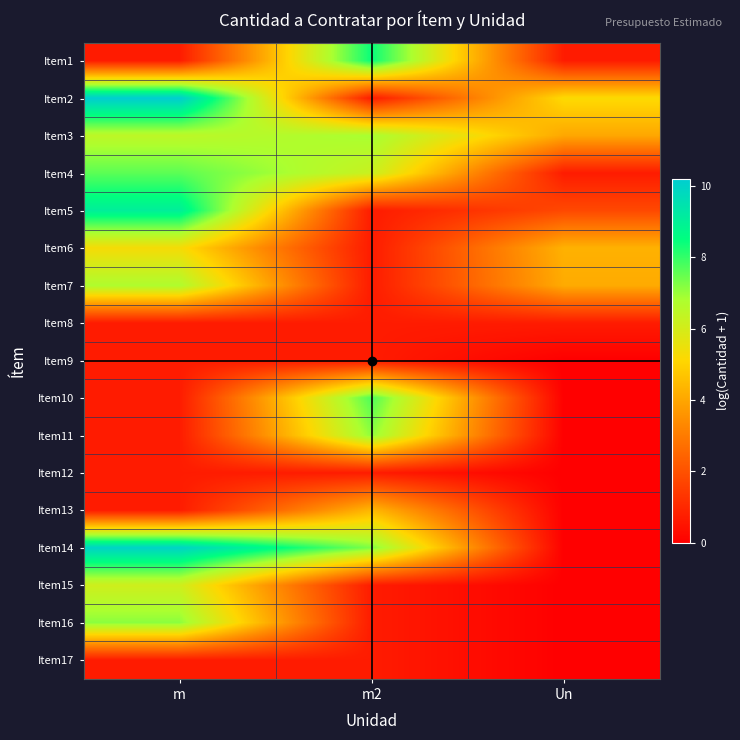

Which category has the lowest value across all series?

Un